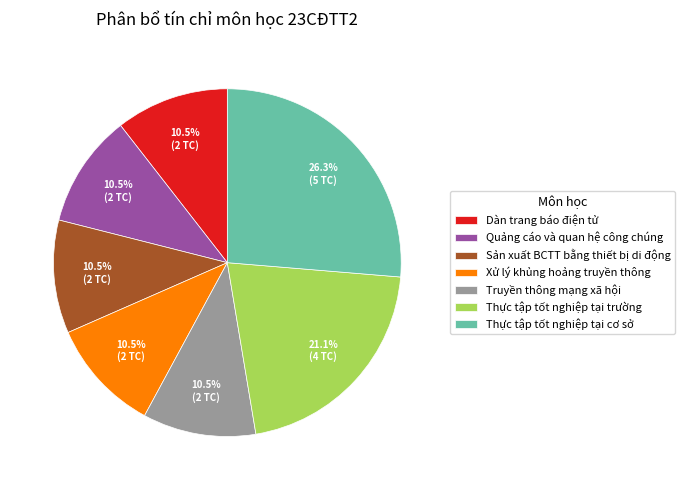

To the nearest percent, what portion does Thực tập tốt nghiệp tại cơ sở represent?

26%